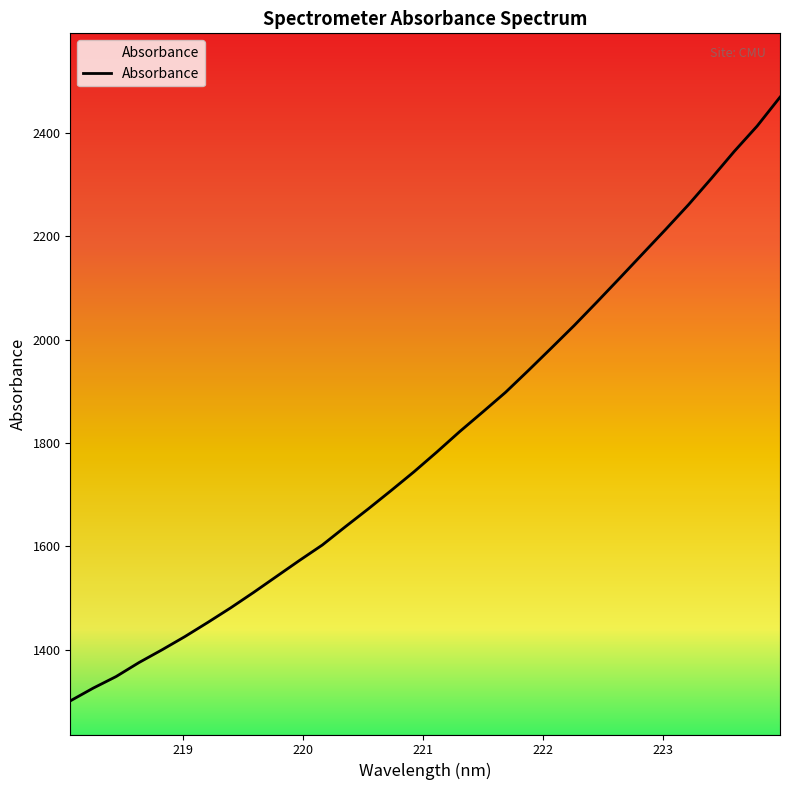

What is the value of the 29th point from the left?

2312.2